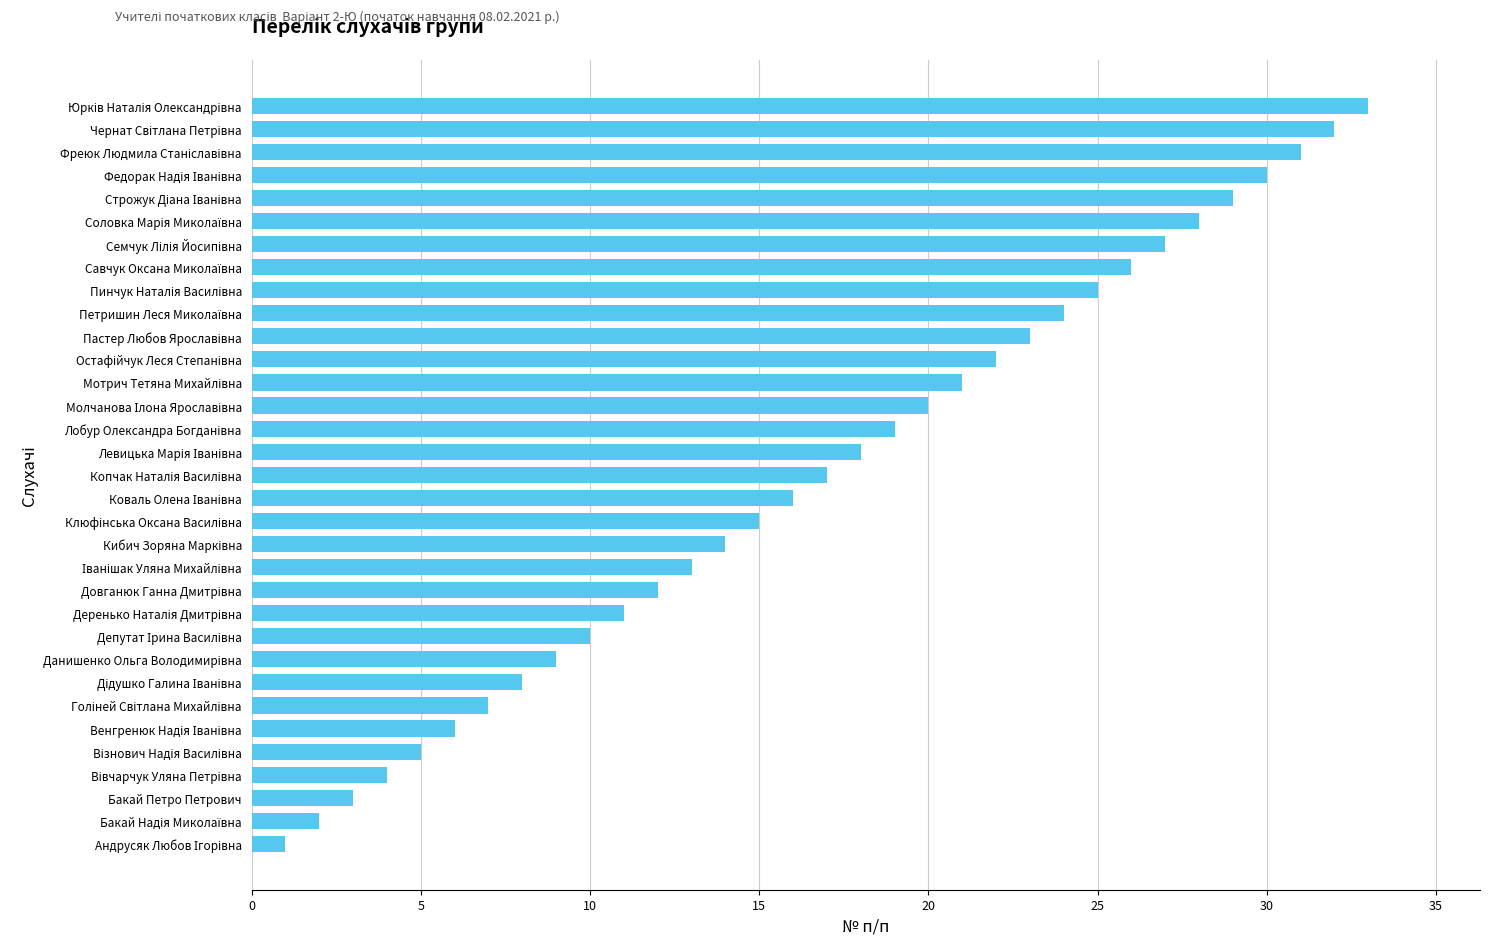

What is the greatest value displayed?

33